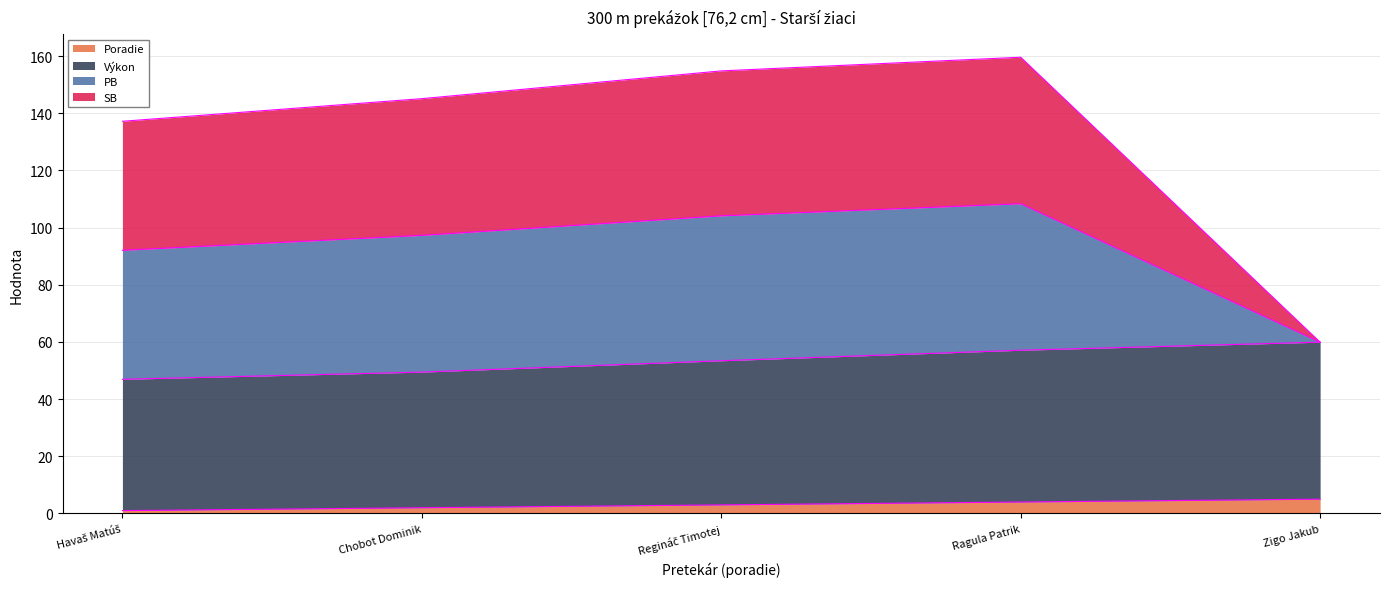

How many data points does each series have?

5